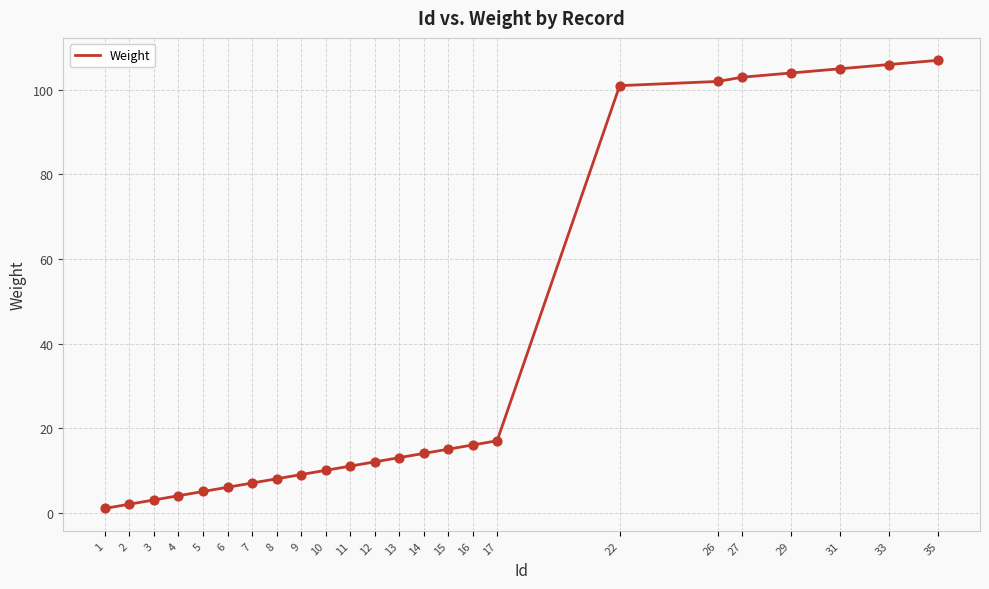

Which has a higher value, 26 or 27?

27